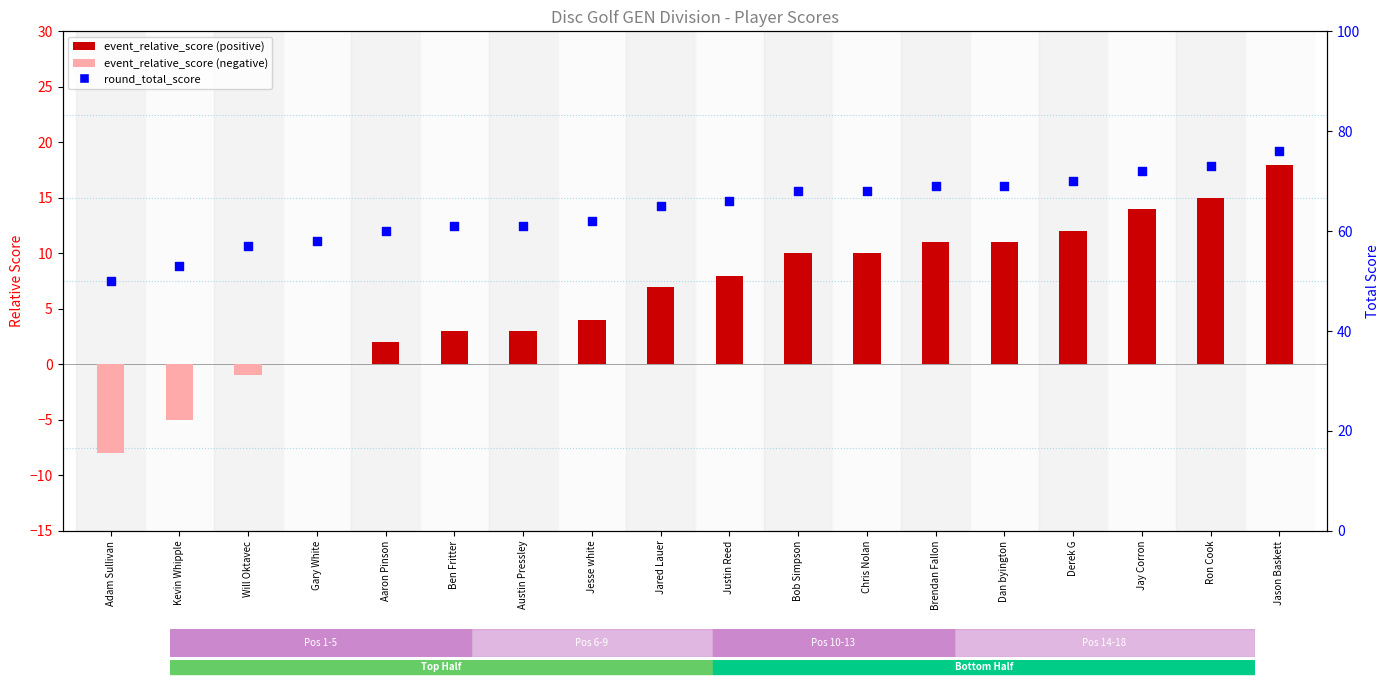

What are all the series names shown in the legend?

event_relative_score, round_total_score